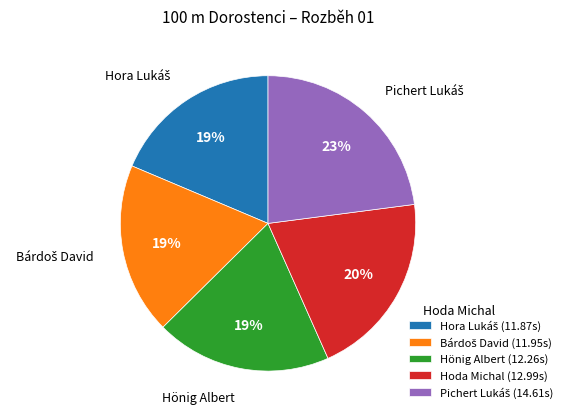

Which has a higher value, Hönig Albert or Hoda Michal?

Hoda Michal